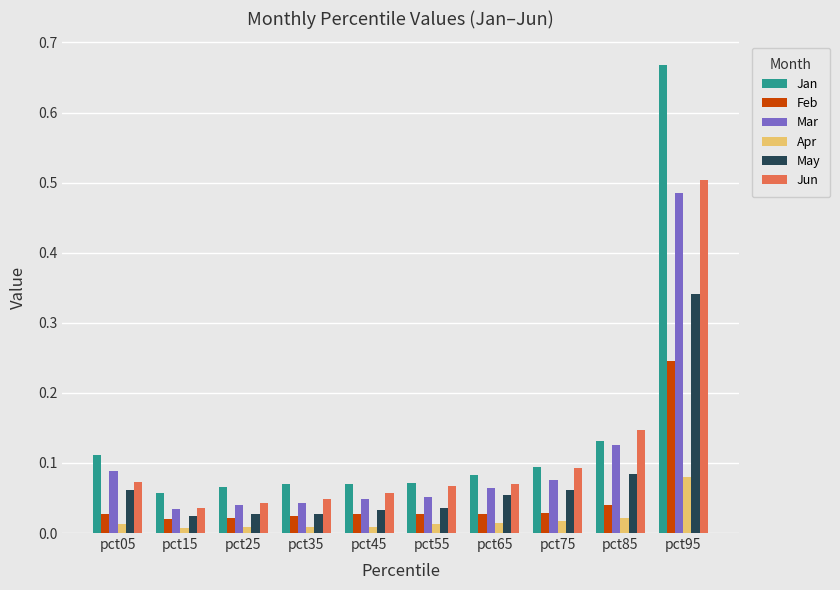

Which series has the largest total across all categories?

Jan